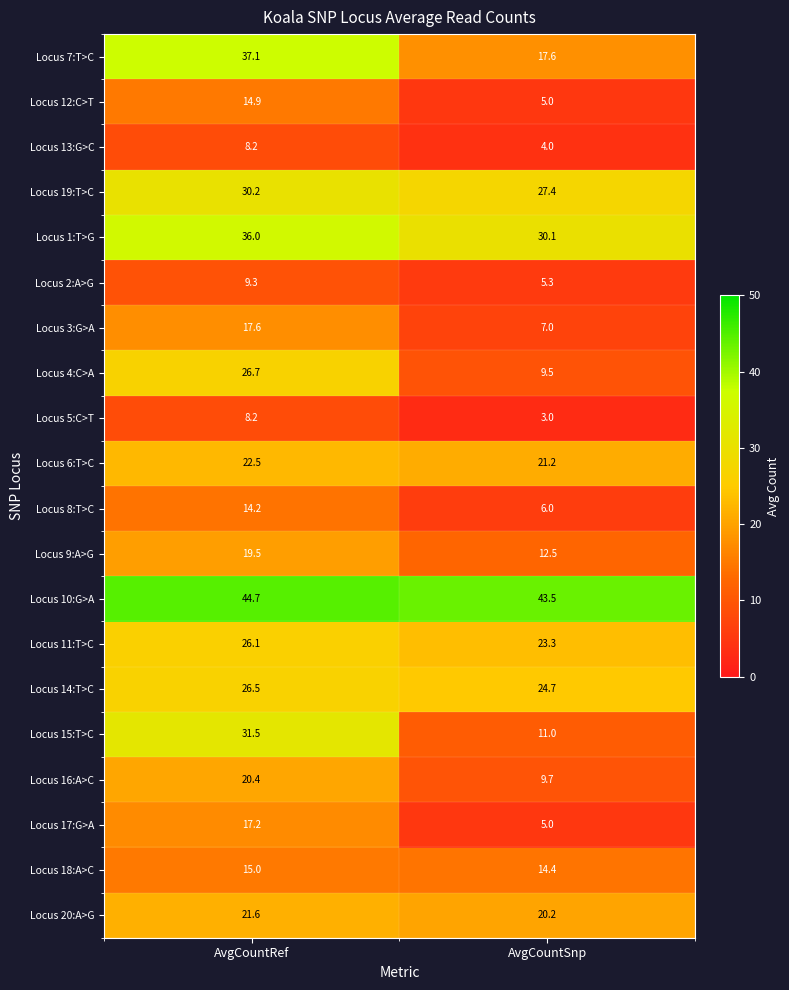

Which label corresponds to the smallest value in the chart?

AvgCountSnp